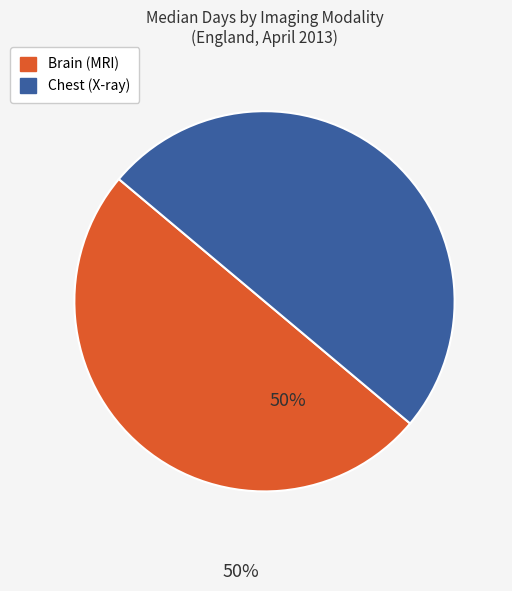

To the nearest percent, what is the average slice percentage?

50%